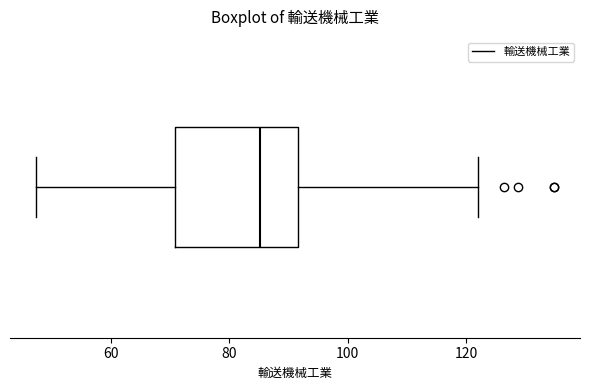

Where does the left whisker of the box end on the x-axis? The values are not printed on the chart, so give them approximately, as read against the axis.

48